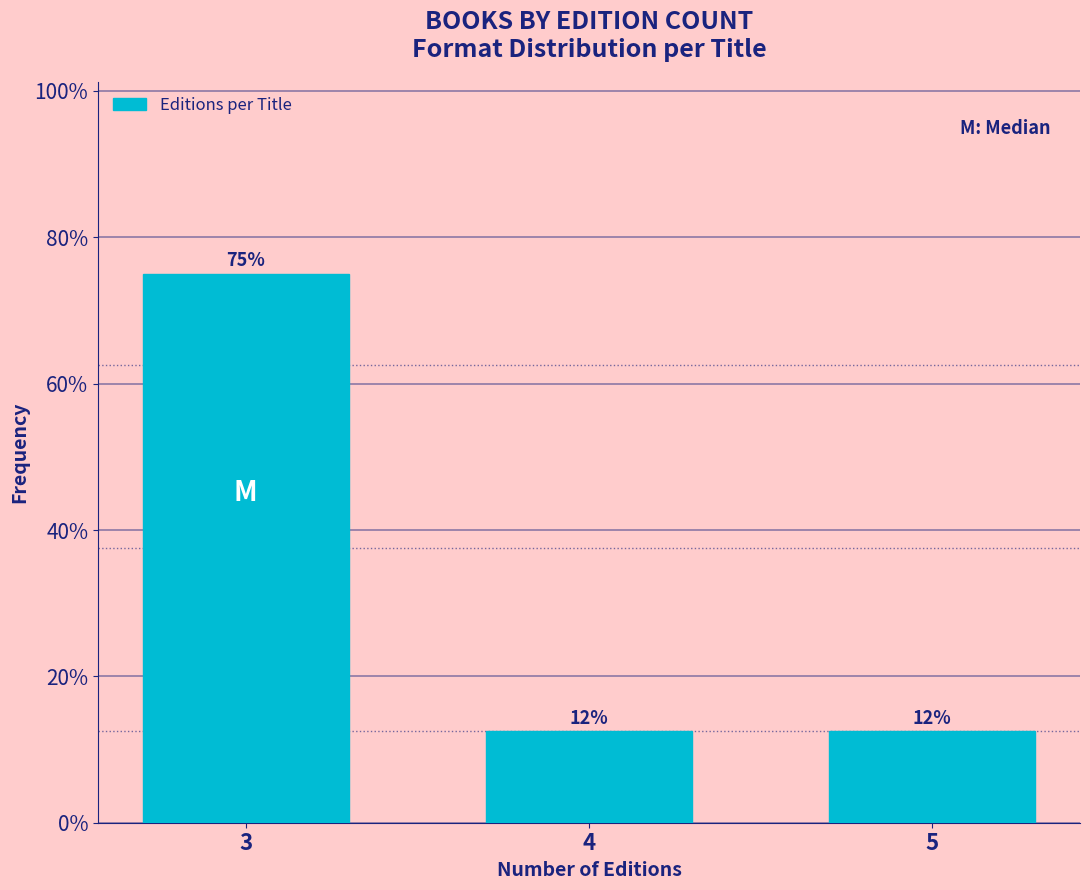

Does the chart contain any negative values?

No